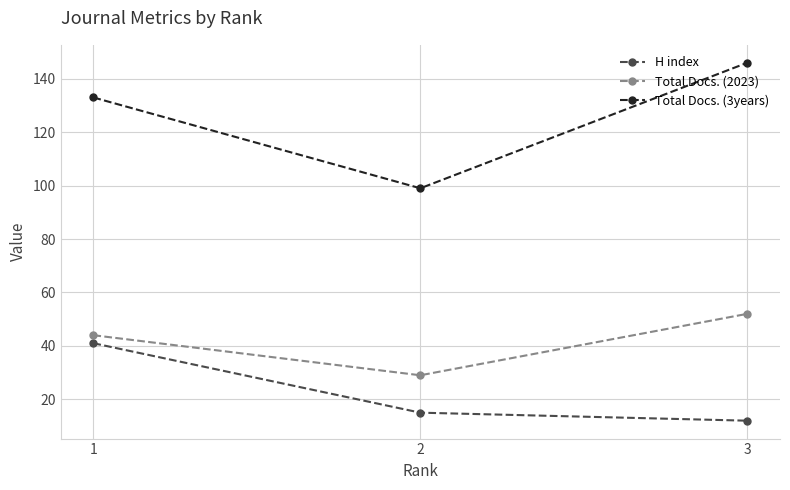

Rank the series at 2 from lowest to highest value.

H index, Total Docs. (2023), Total Docs. (3years)